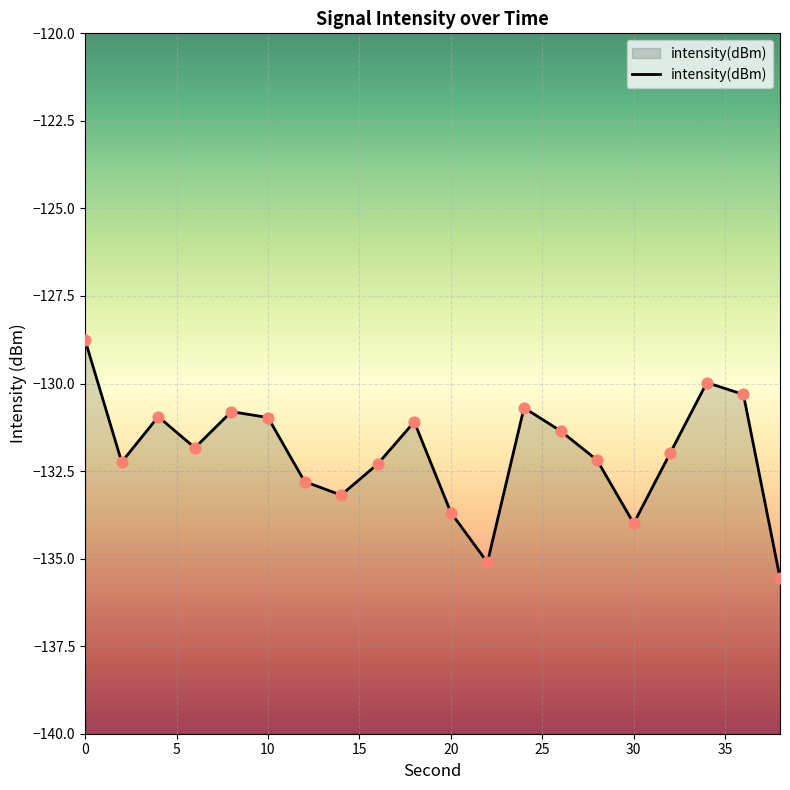

What is the change in value from 20 to 30?

-0.3